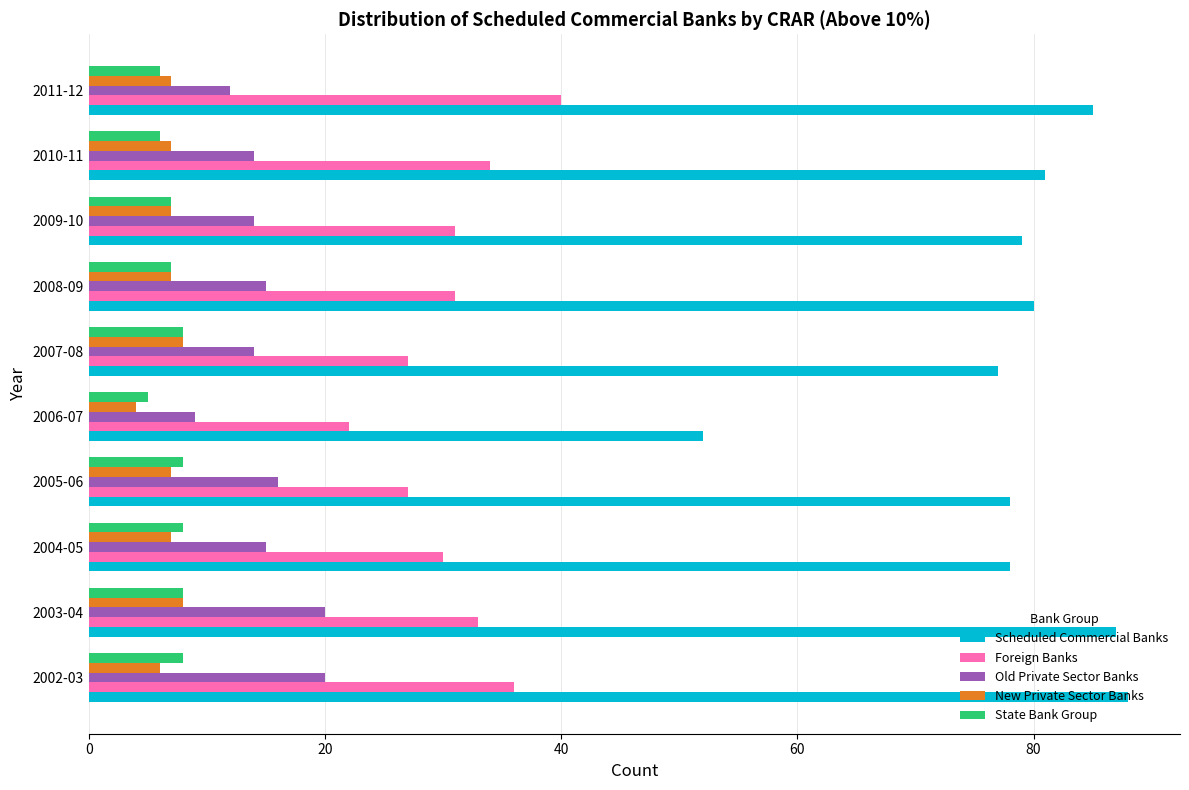

What value does the New Private Sector Banks series have at 2002-03?

6